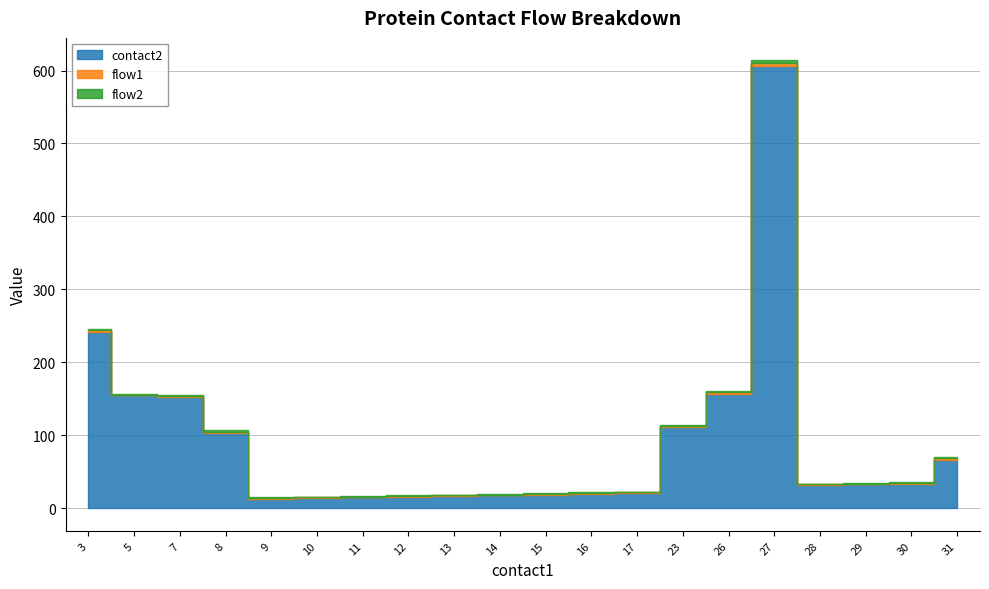

Does the chart have visible grid lines?

Yes